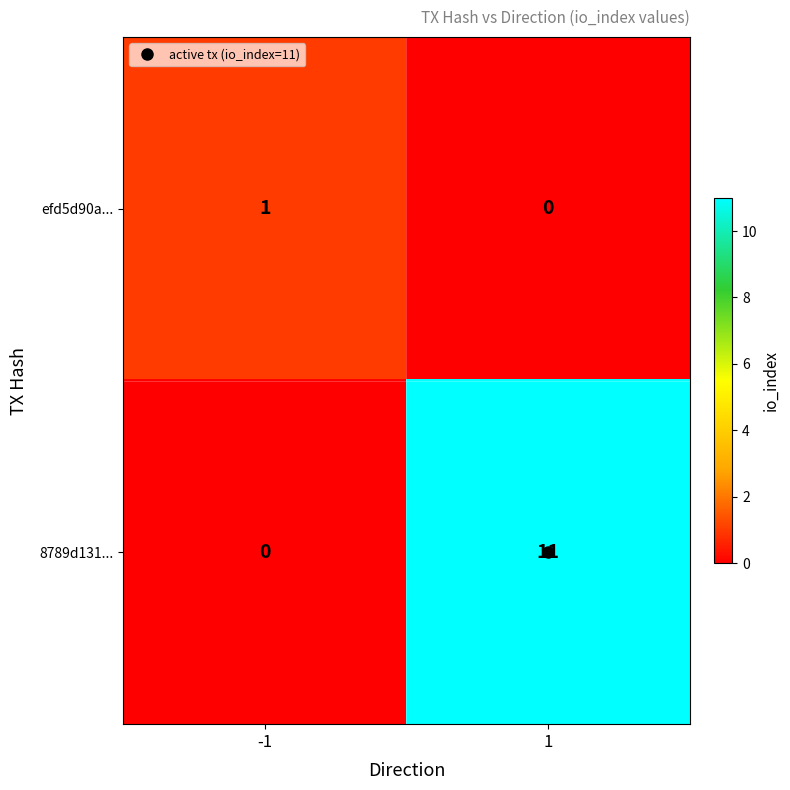

The value of efd5d90a... at 1 is 1. True or false?

False